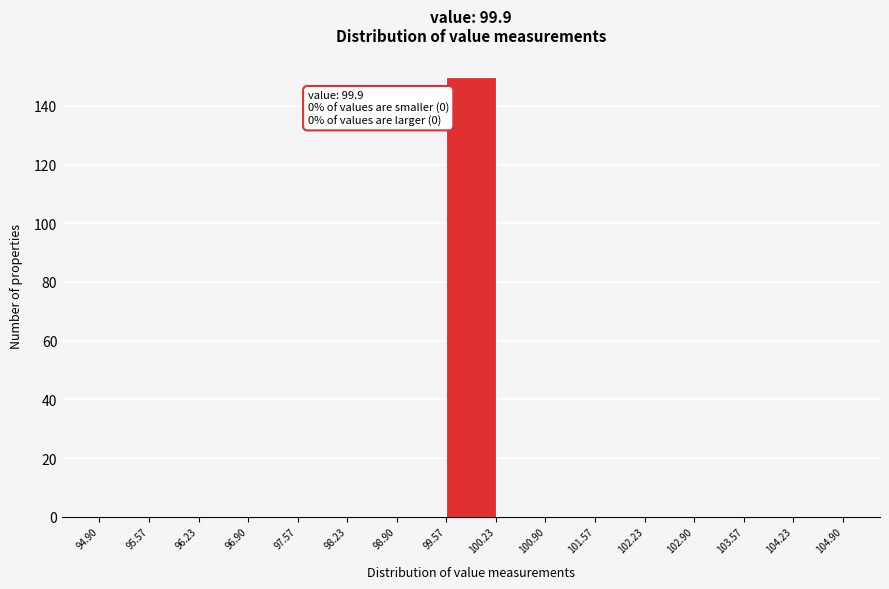

Over which range of the x-axis is the bar tallest?

99.57 to 100.23